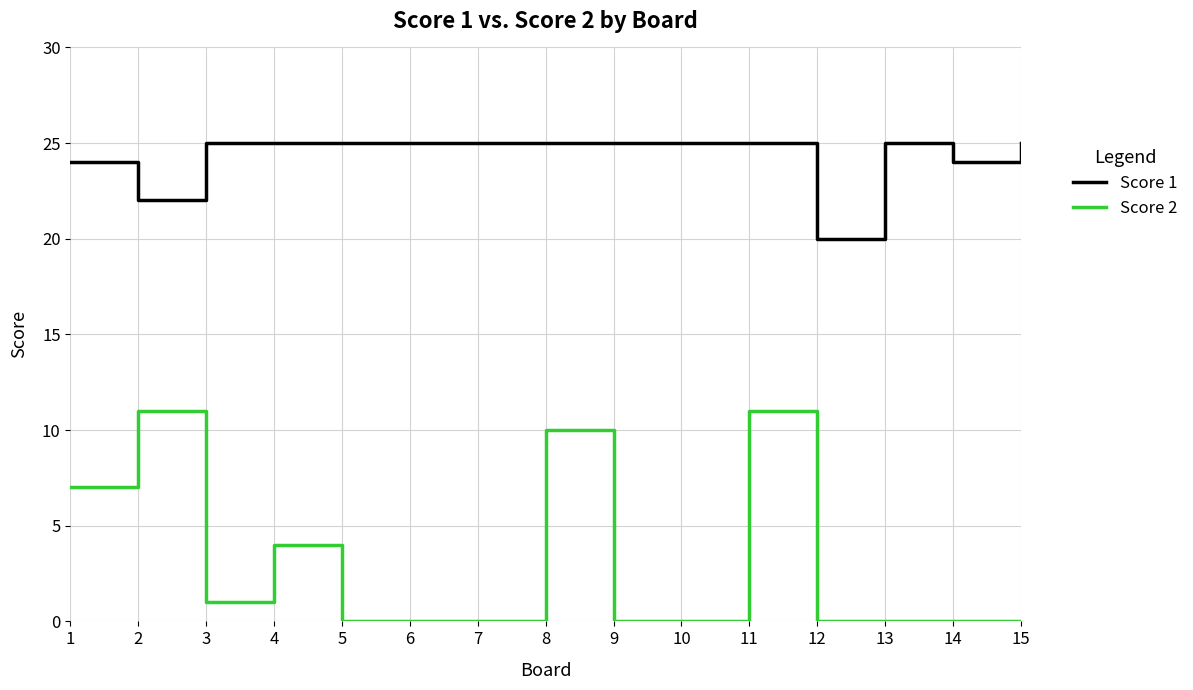

What is the sum of the Score 1 values at 6 and 2?

47